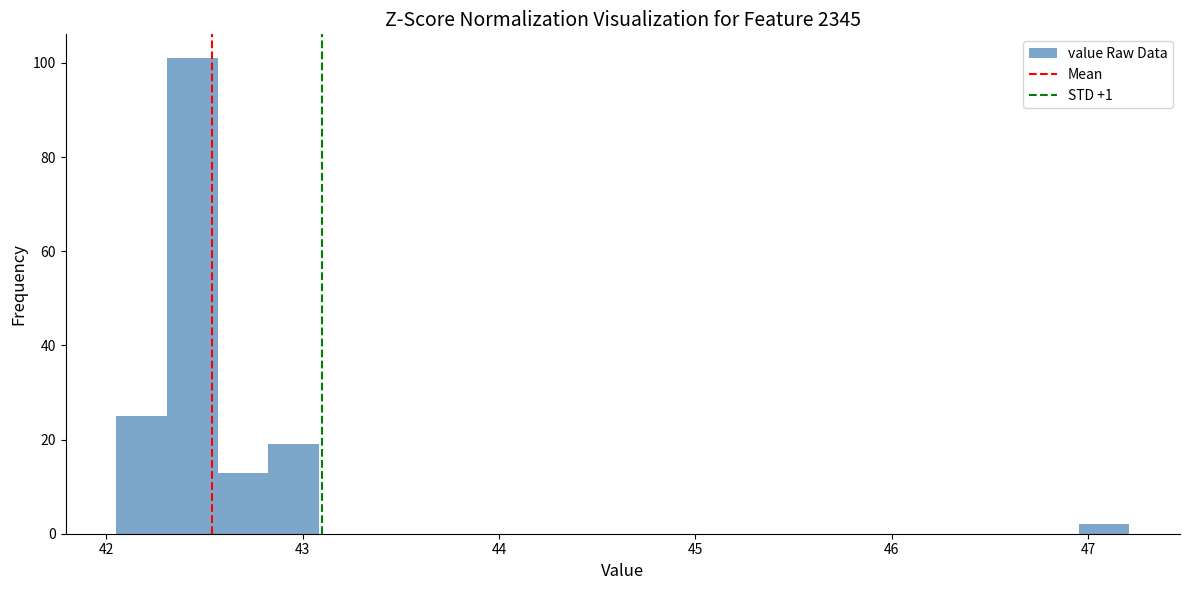

Around what value on the x-axis is the tallest bar? Give the approximate position of its centre, as read against the axis.

42.4